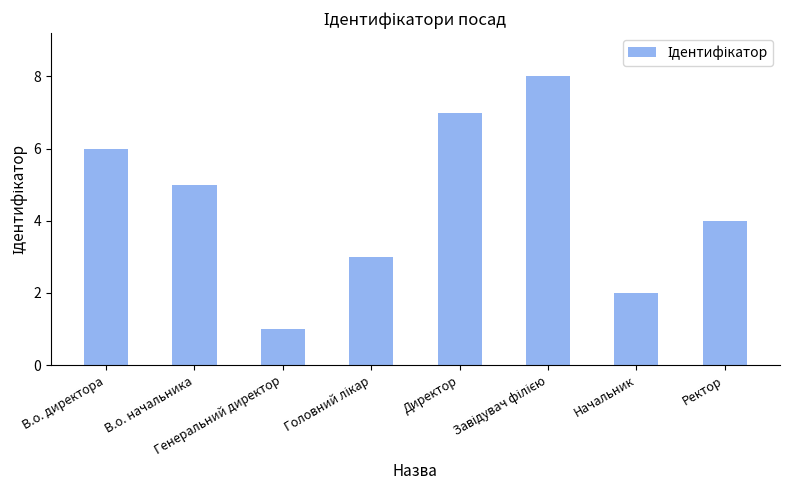

What is the value of the 3rd bar from the left?

1